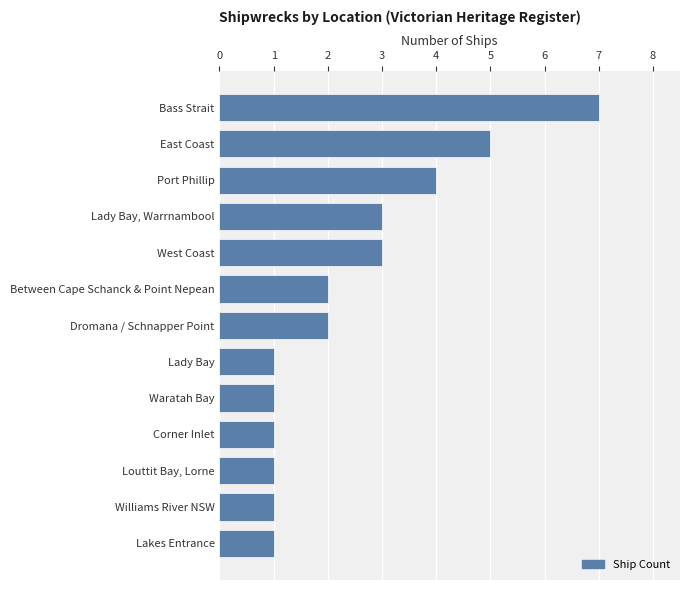

Which has a higher value, Louttit Bay, Lorne or West Coast?

West Coast